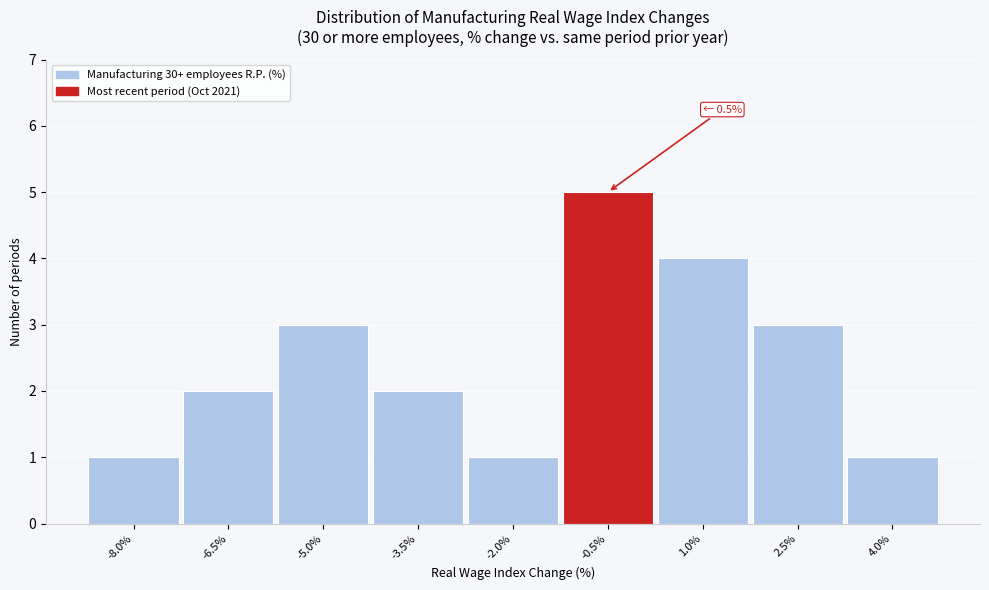

Reading left to right, transcribe all the data shown in this chart.

1	2	3	2	1	5	4	3	1